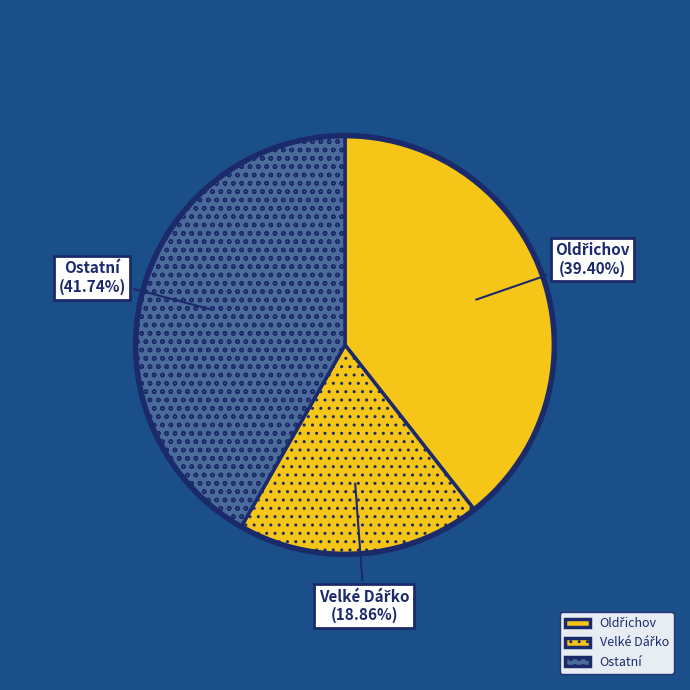

Which category has the biggest portion of the pie?

Ostatní